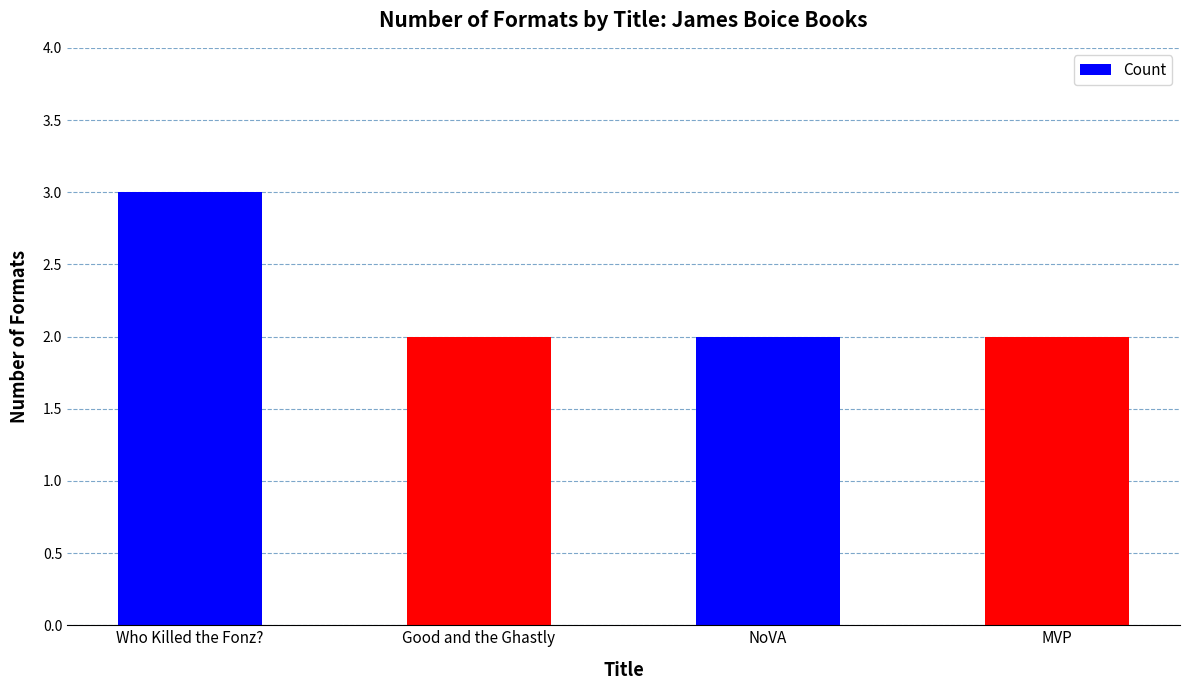

What position from the right is Who Killed the Fonz??

4